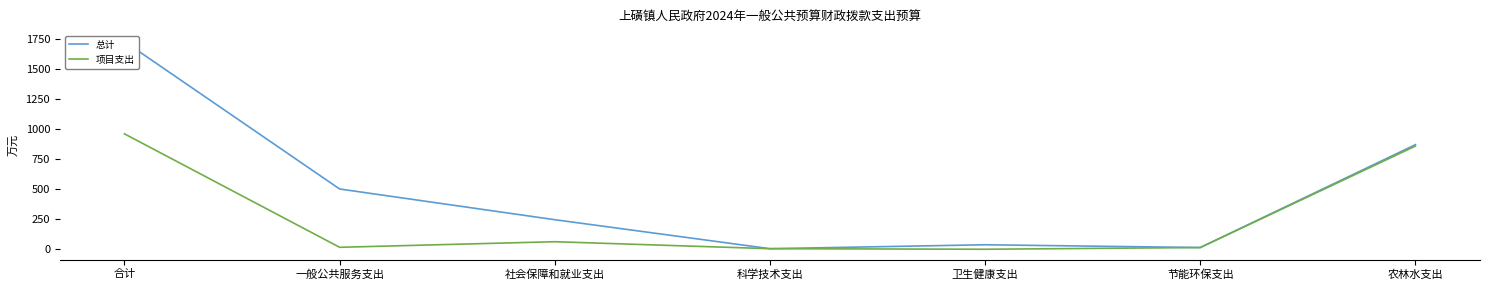

How many values in the 项目支出 series are below 16?

3